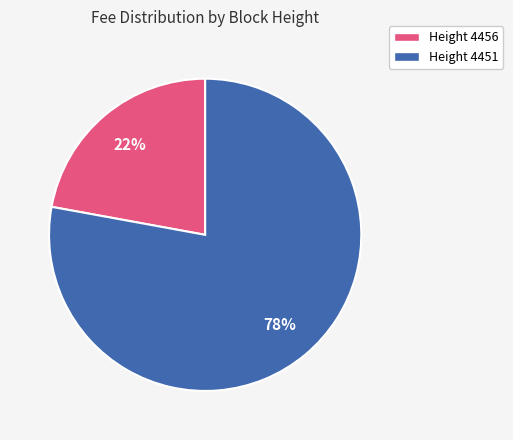

To the nearest percent, what is the difference between the largest and smallest slice percentages?

56%